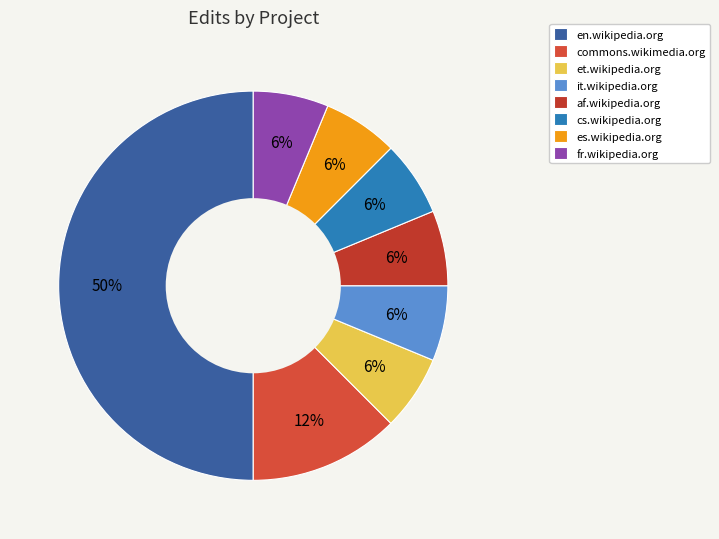

Count the number of slices in the pie.

8